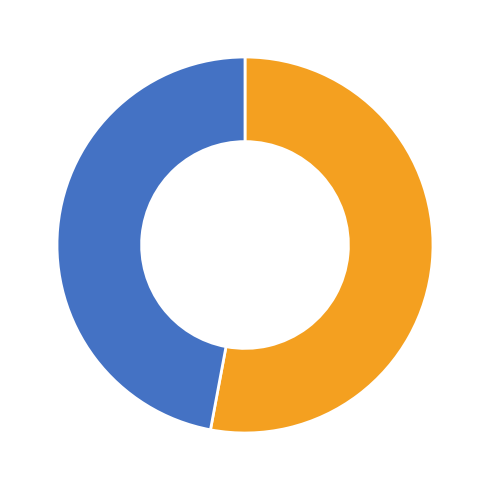

How many slices are in this pie chart?

2